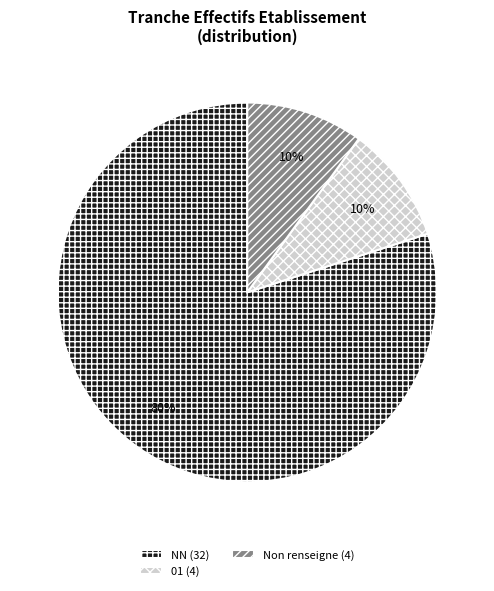

Approximately how many times larger is the value at Non renseigne (4) compared to 01 (4)?

1.0